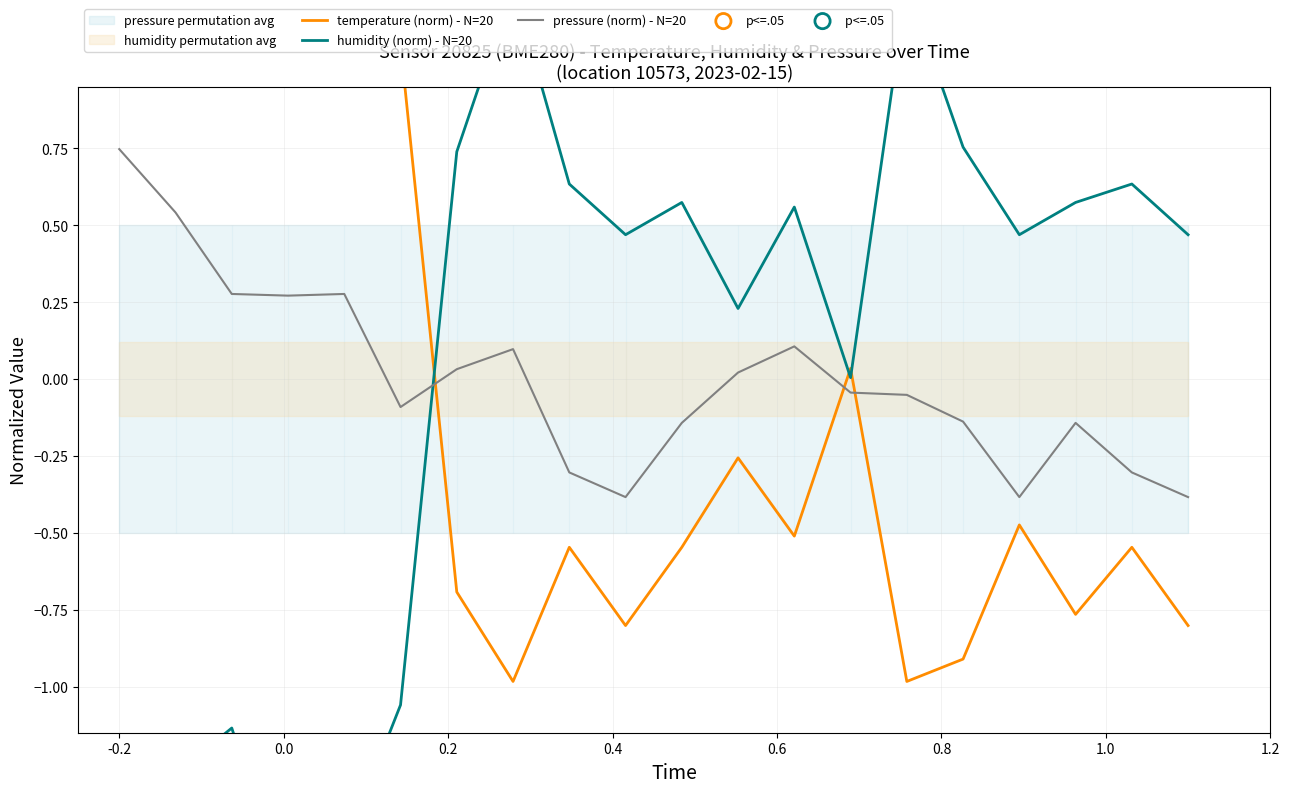

Which series has the widest spread of Y values?

humidity (norm) - N=20